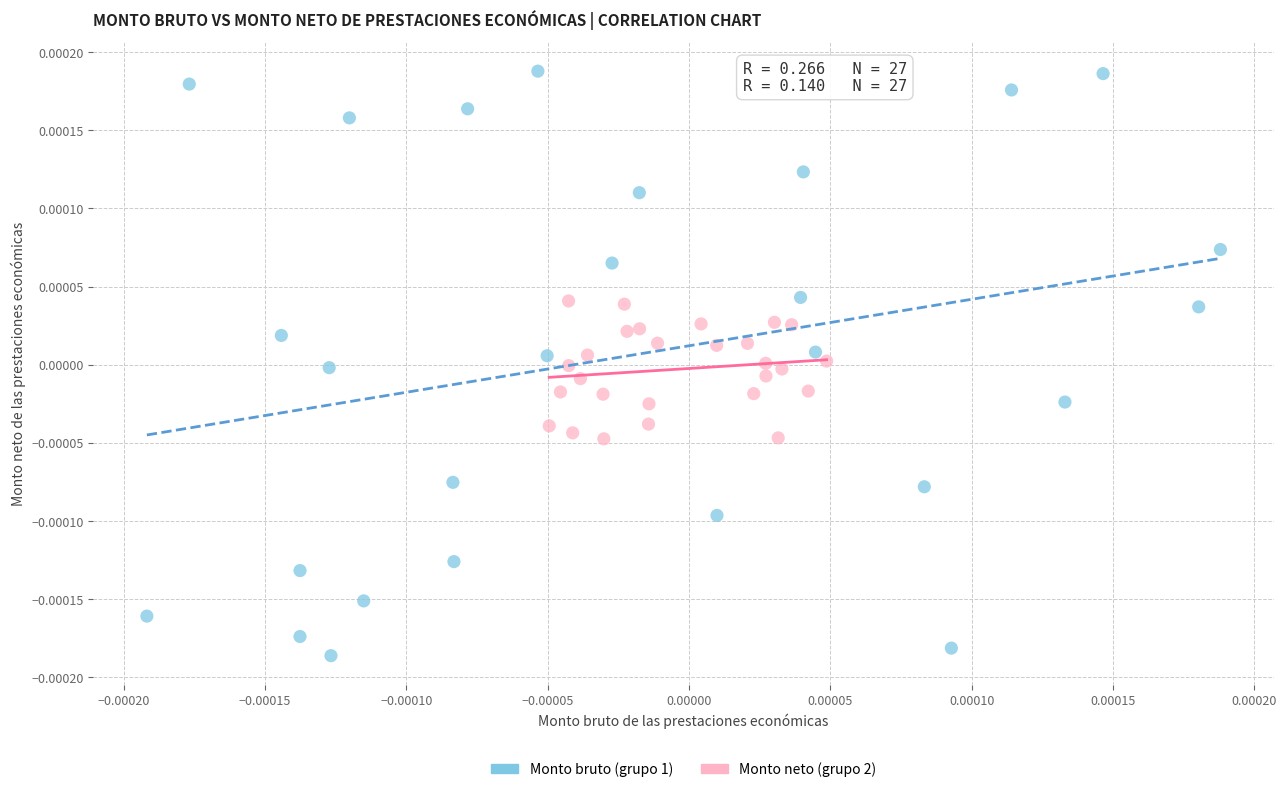

Which series contains the highest Y value?

Monto bruto (grupo 1)